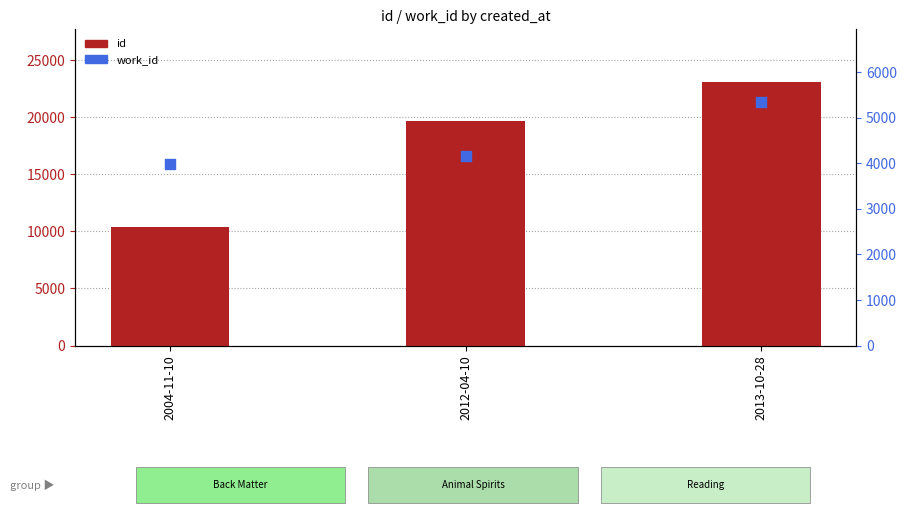

At which category is the sum across all series the highest?

2013-10-28